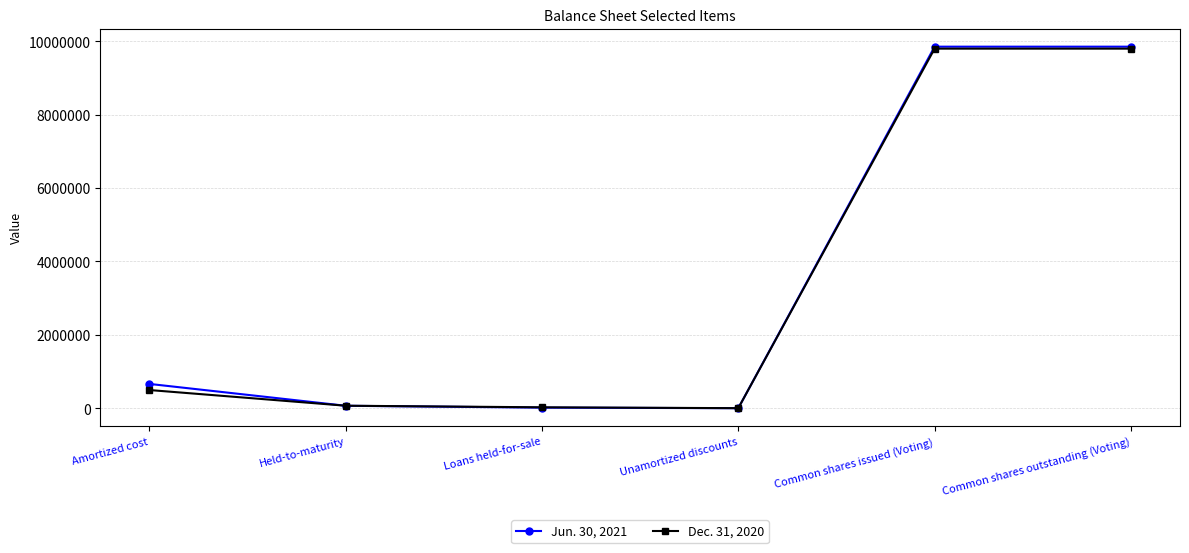

What is the label of the 1st point from the right?

Common shares outstanding (Voting)